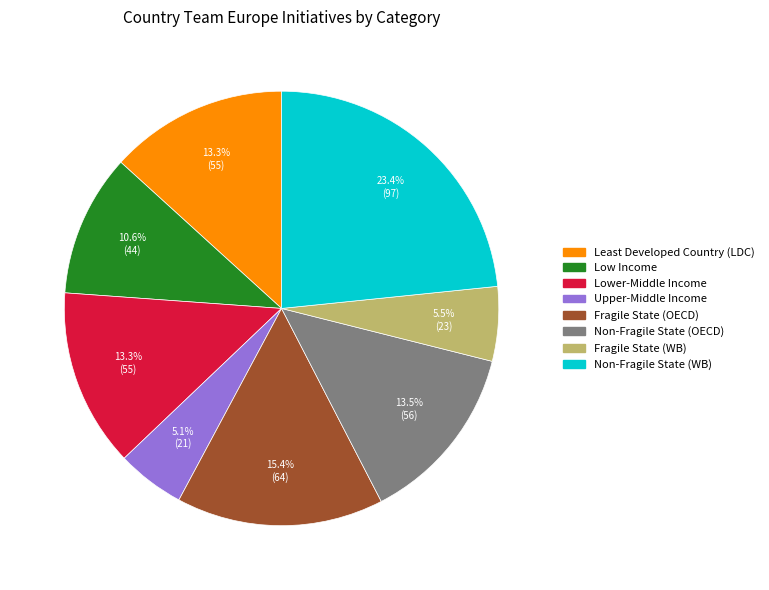

To the nearest percent, what is the average slice percentage?

12%